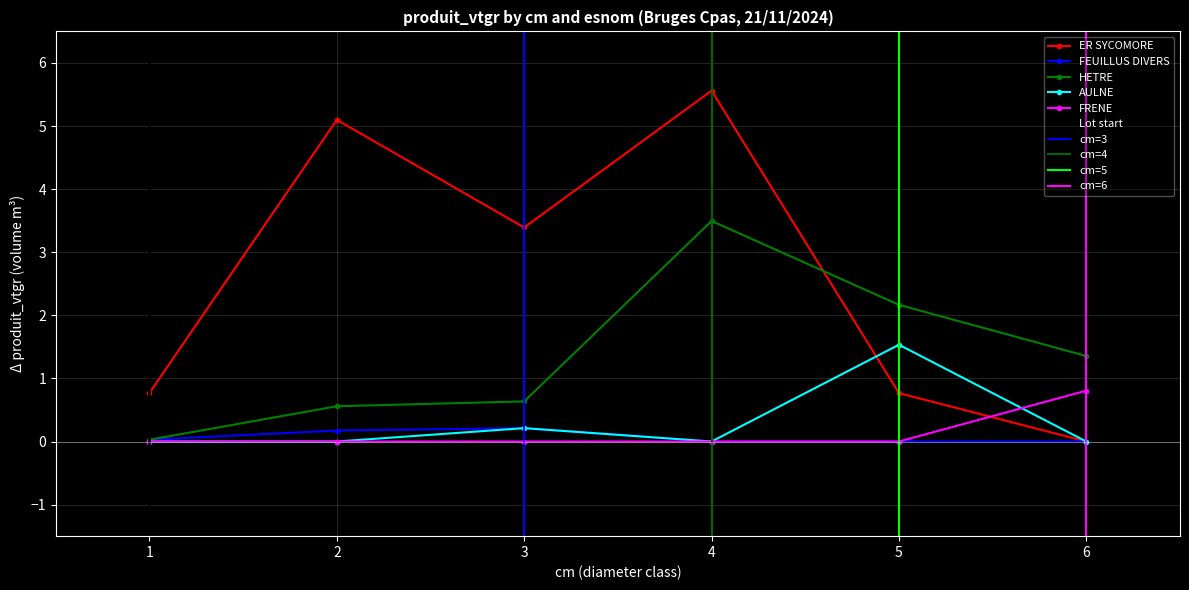

Is it true that ER SYCOMORE equals 2.4 at 4?

False